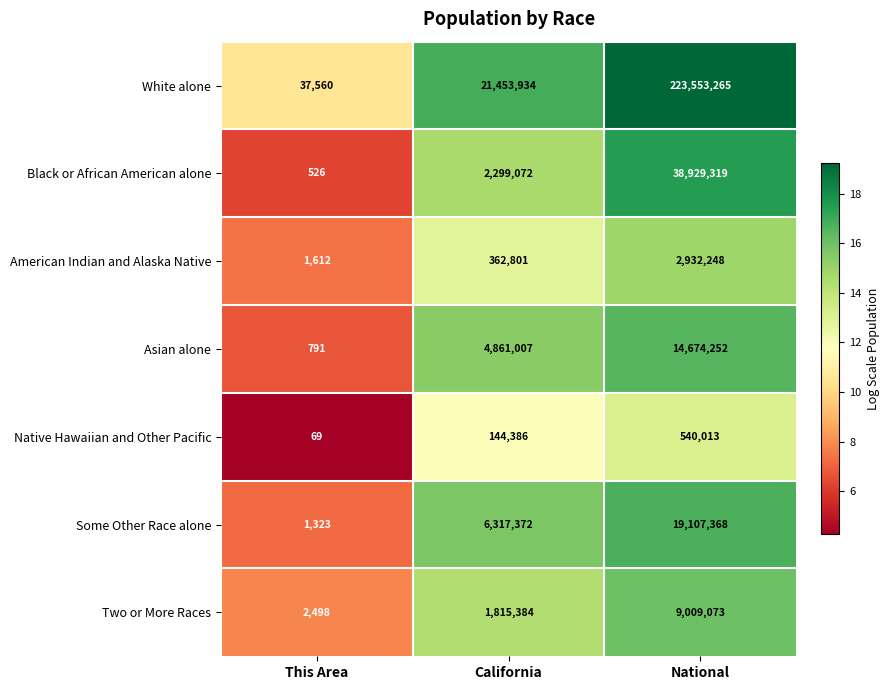

How many categories are shown in the chart?

3